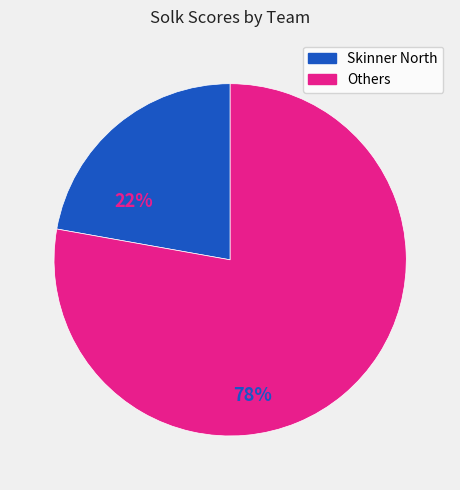

How many slices are in this pie chart?

2